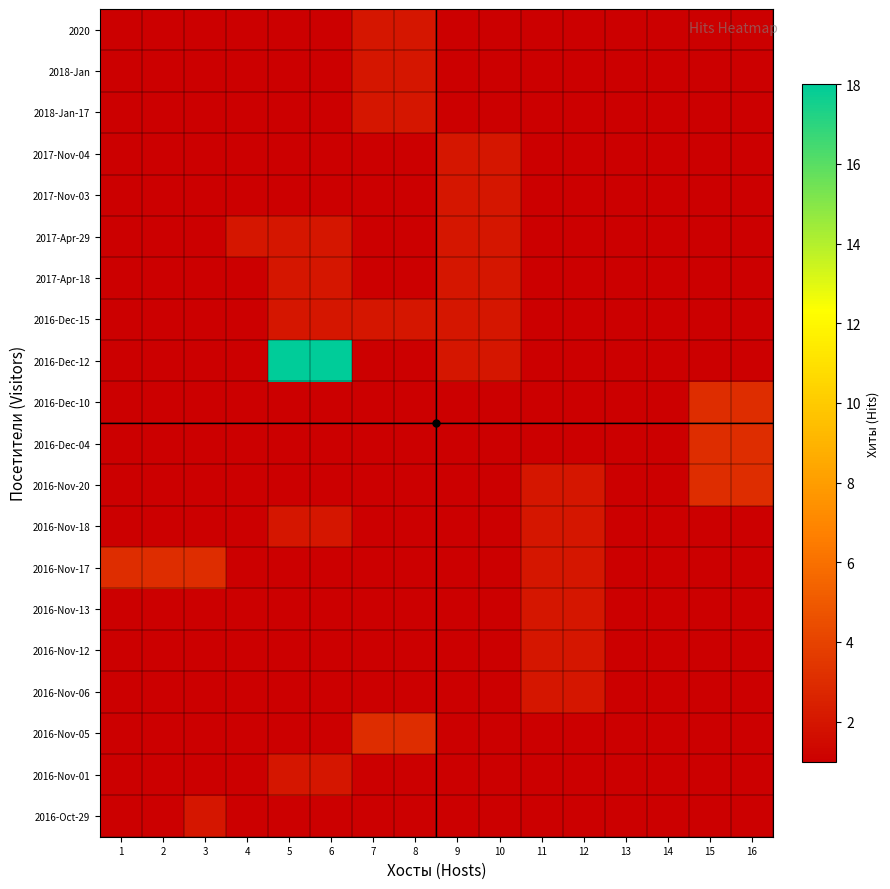

Reading left to right, what are all the values shown in this chart?

2020: 1=1	2=1	3=1	4=1	5=1	6=1	7=2	8=2	9=1	10=1	11=1	12=1	13=1	14=1	15=1	16=1
2018-Jan: 1=1	2=1	3=1	4=1	5=1	6=1	7=2	8=2	9=1	10=1	11=1	12=1	13=1	14=1	15=1	16=1
2018-Jan-17: 1=1	2=1	3=1	4=1	5=1	6=1	7=2	8=2	9=1	10=1	11=1	12=1	13=1	14=1	15=1	16=1
2017-Nov-04: 1=1	2=1	3=1	4=1	5=1	6=1	7=1	8=1	9=2	10=2	11=1	12=1	13=1	14=1	15=1	16=1
2017-Nov-03: 1=1	2=1	3=1	4=1	5=1	6=1	7=1	8=1	9=2	10=2	11=1	12=1	13=1	14=1	15=1	16=1
2017-Apr-29: 1=1	2=1	3=1	4=2	5=2	6=2	7=1	8=1	9=2	10=2	11=1	12=1	13=1	14=1	15=1	16=1
2017-Apr-18: 1=1	2=1	3=1	4=1	5=2	6=2	7=1	8=1	9=2	10=2	11=1	12=1	13=1	14=1	15=1	16=1
2016-Dec-15: 1=1	2=1	3=1	4=1	5=2	6=2	7=2	8=2	9=2	10=2	11=1	12=1	13=1	14=1	15=1	16=1
2016-Dec-12: 1=1	2=1	3=1	4=1	5=18	6=18	7=1	8=1	9=2	10=2	11=1	12=1	13=1	14=1	15=1	16=1
2016-Dec-10: 1=1	2=1	3=1	4=1	5=1	6=1	7=1	8=1	9=1	10=1	11=1	12=1	13=1	14=1	15=3	16=3
2016-Dec-04: 1=1	2=1	3=1	4=1	5=1	6=1	7=1	8=1	9=1	10=1	11=1	12=1	13=1	14=1	15=3	16=3
2016-Nov-20: 1=1	2=1	3=1	4=1	5=1	6=1	7=1	8=1	9=1	10=1	11=2	12=2	13=1	14=1	15=3	16=3
2016-Nov-18: 1=1	2=1	3=1	4=1	5=2	6=2	7=1	8=1	9=1	10=1	11=2	12=2	13=1	14=1	15=1	16=1
2016-Nov-17: 1=3	2=3	3=3	4=1	5=1	6=1	7=1	8=1	9=1	10=1	11=2	12=2	13=1	14=1	15=1	16=1
2016-Nov-13: 1=1	2=1	3=1	4=1	5=1	6=1	7=1	8=1	9=1	10=1	11=2	12=2	13=1	14=1	15=1	16=1
2016-Nov-12: 1=1	2=1	3=1	4=1	5=1	6=1	7=1	8=1	9=1	10=1	11=2	12=2	13=1	14=1	15=1	16=1
2016-Nov-06: 1=1	2=1	3=1	4=1	5=1	6=1	7=1	8=1	9=1	10=1	11=2	12=2	13=1	14=1	15=1	16=1
2016-Nov-05: 1=1	2=1	3=1	4=1	5=1	6=1	7=3	8=3	9=1	10=1	11=1	12=1	13=1	14=1	15=1	16=1
2016-Nov-01: 1=1	2=1	3=1	4=1	5=2	6=2	7=1	8=1	9=1	10=1	11=1	12=1	13=1	14=1	15=1	16=1
2016-Oct-29: 1=1	2=1	3=2	4=1	5=1	6=1	7=1	8=1	9=1	10=1	11=1	12=1	13=1	14=1	15=1	16=1